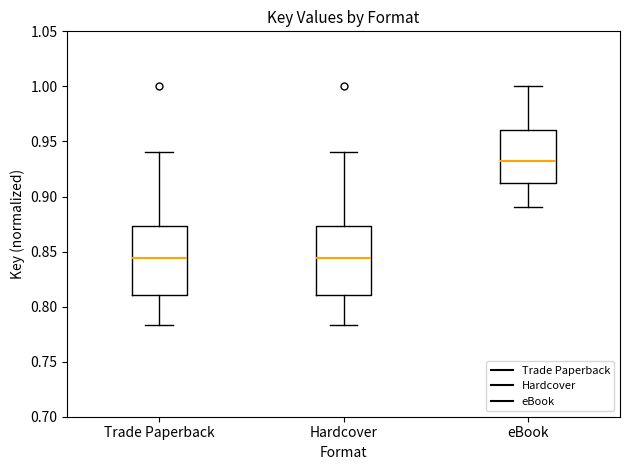

Reading left to right, transcribe this box plot: for each box, give where its median line is, the range the box spans, and where its two whiskers end, as read against the y-axis. The values are not printed on the chart, so give them approximately, as read against the axis.

Trade Paperback: median 0.845, box 0.810 to 0.875, whiskers 0.785 to 0.940
Hardcover: median 0.845, box 0.810 to 0.875, whiskers 0.785 to 0.940
eBook: median 0.930, box 0.915 to 0.960, whiskers 0.890 to 1.000